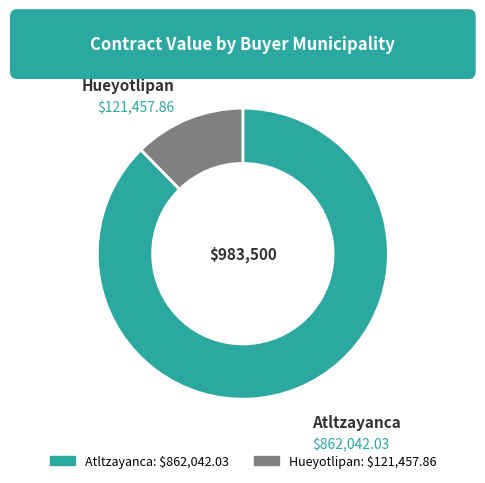

Which slice is the smallest?

Hueyotlipan